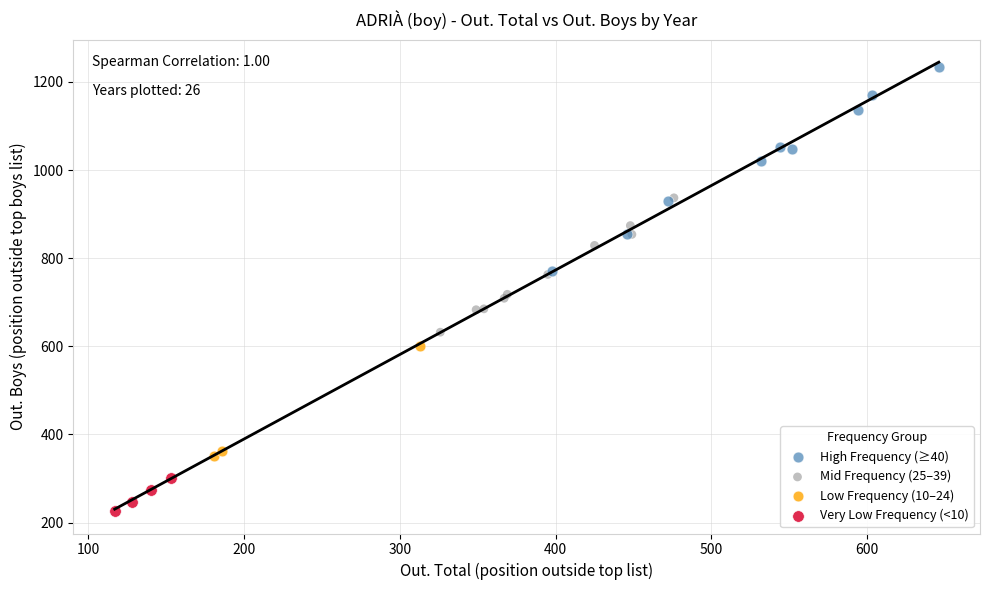

Which series contains the highest Y value?

High Frequency (≥40)